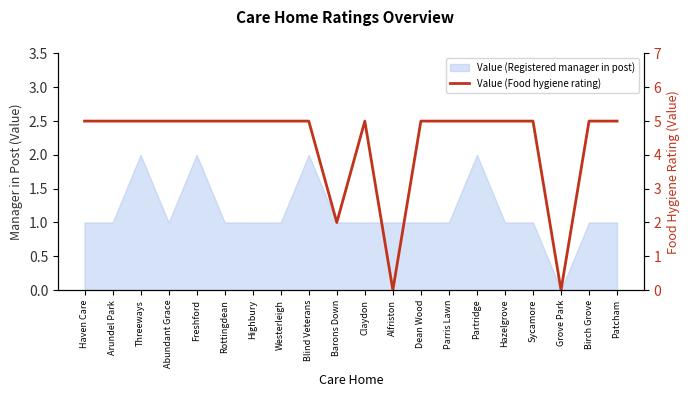

What is the total value across all series at Arundel Park?

6